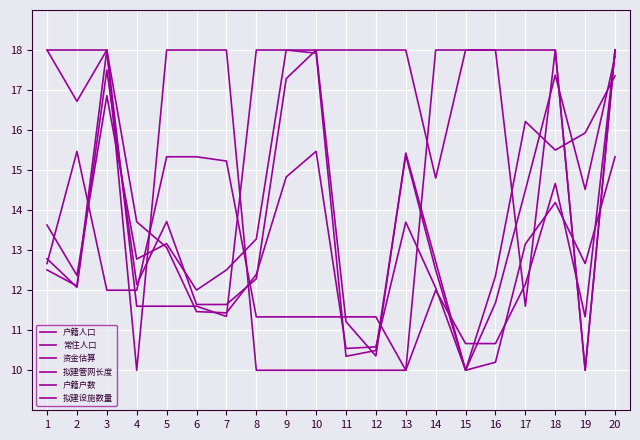

Reading left to right, transcribe all the data shown in this chart.

户籍人口: 13.6	12.4	16.9	12.8	13.2	12.0	12.5	13.3	18.0	17.9	10.3	10.5	15.4	12.5	10.0	11.7	14.5	17.4	14.5	17.8
常住人口: 12.5	12.1	18.0	13.7	13.1	11.5	11.4	12.4	14.8	15.5	10.5	10.6	13.7	12.1	10.0	10.2	13.2	14.2	12.7	15.3
资金估算: 12.7	15.5	12.0	12.0	15.3	15.3	15.2	11.3	11.3	11.3	11.3	11.3	10.0	12.0	10.7	10.7	12.1	14.7	11.3	18.0
拟建管网长度: 18.0	16.7	18.0	11.6	11.6	11.6	11.3	18.0	18.0	18.0	18.0	18.0	18.0	14.8	18.0	18.0	11.6	18.0	10.0	18.0
户籍户数: 12.8	12.1	17.5	12.1	13.7	11.6	11.6	12.3	17.3	18.0	11.2	10.4	15.4	12.7	10.0	12.4	16.2	15.5	15.9	17.4
拟建设施数量: 18.0	18.0	18.0	10.0	18.0	18.0	18.0	10.0	10.0	10.0	10.0	10.0	10.0	18.0	18.0	18.0	18.0	18.0	10.0	18.0